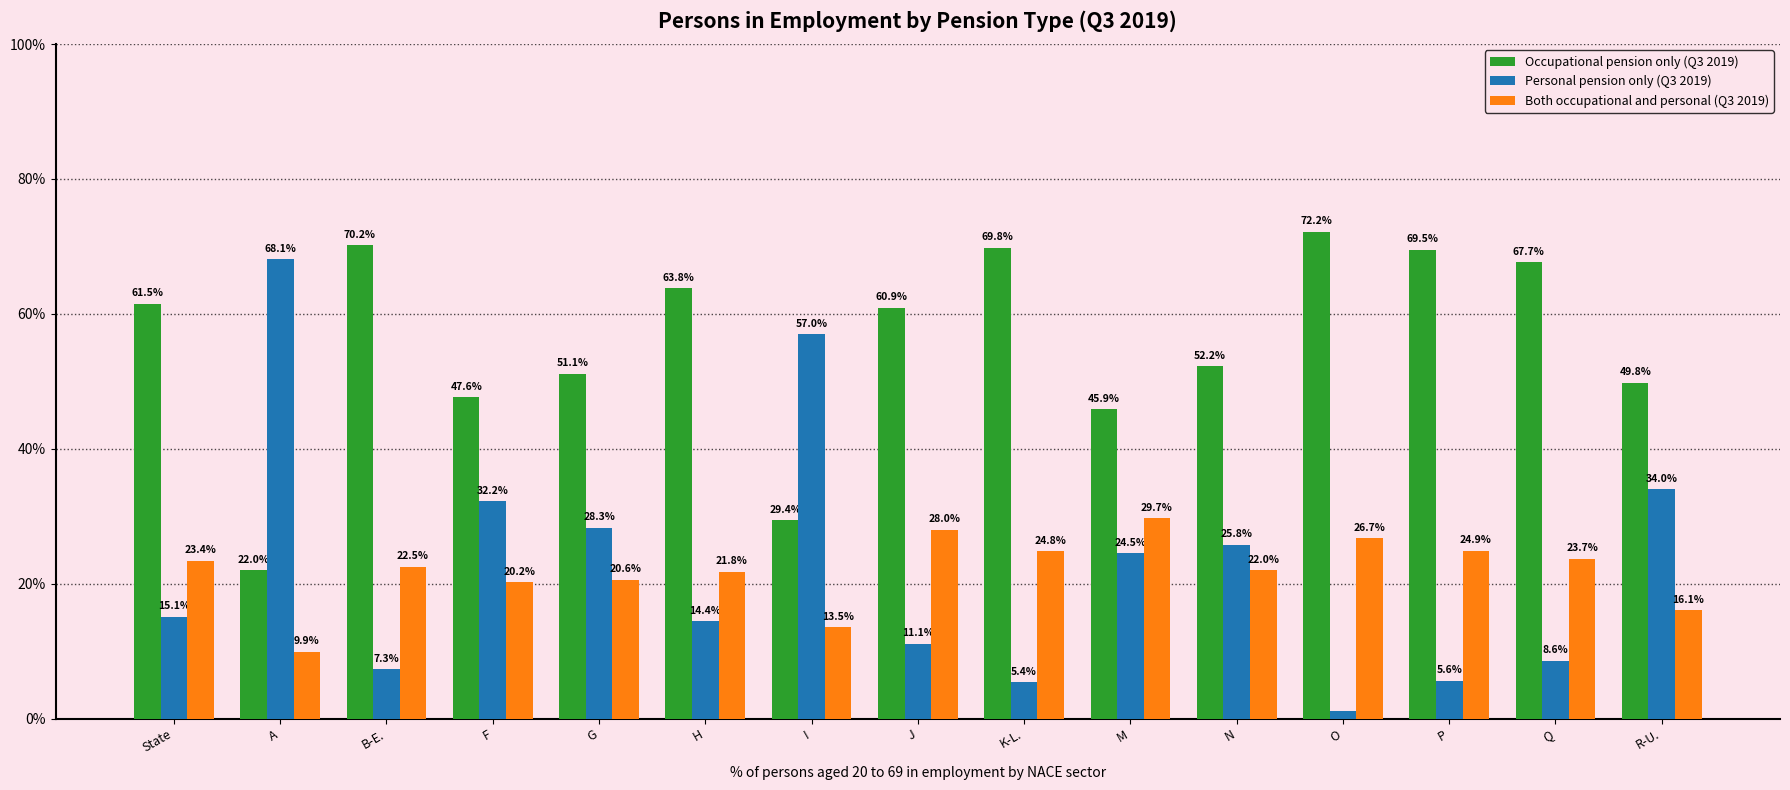

List the series in order of their peak value, lowest first.

Both occupational and personal (Q3 2019), Personal pension only (Q3 2019), Occupational pension only (Q3 2019)